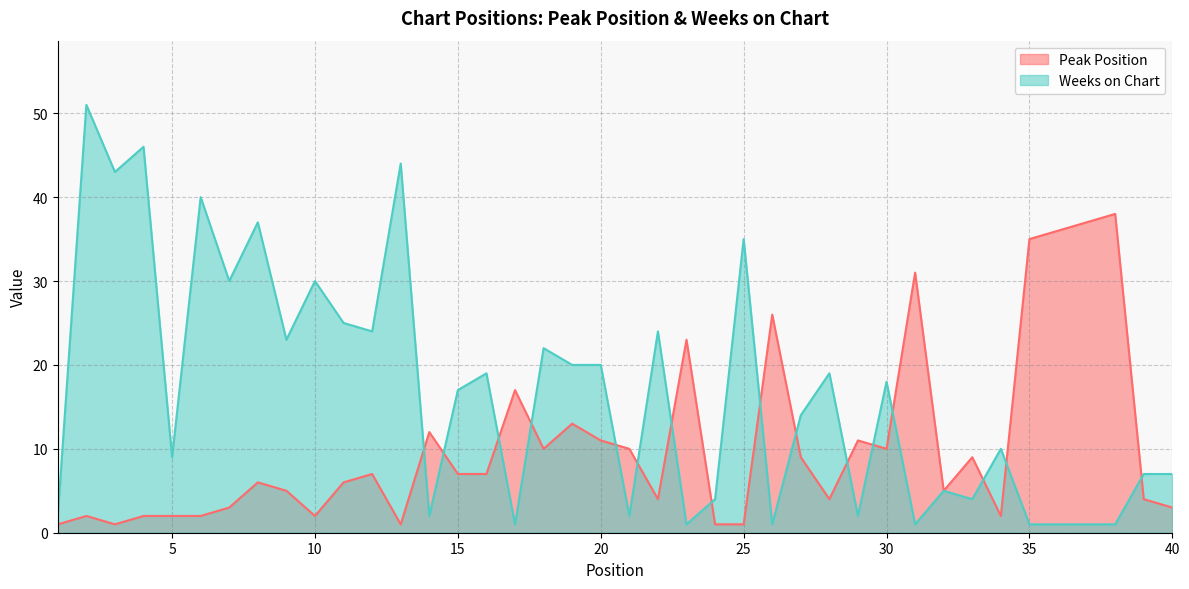

What is the difference between the maximum and minimum values in the Weeks on Chart series?

50